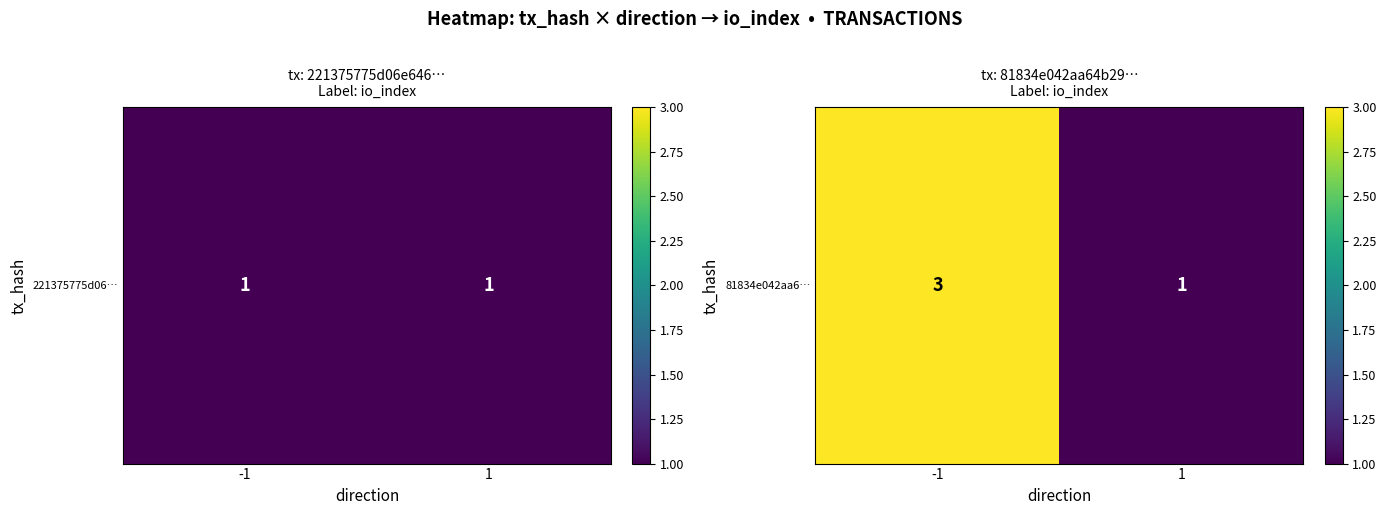

What is the sum of the values at 1 and -1?

4